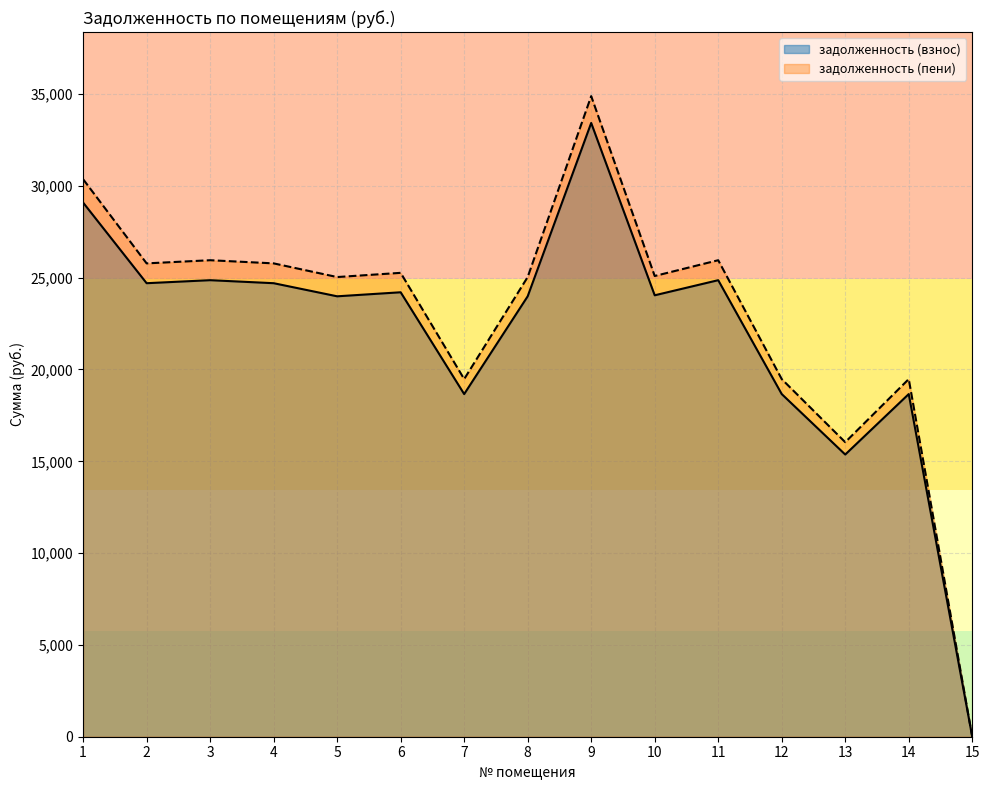

How many interior local valleys does the задолженность (пени) series have?

5